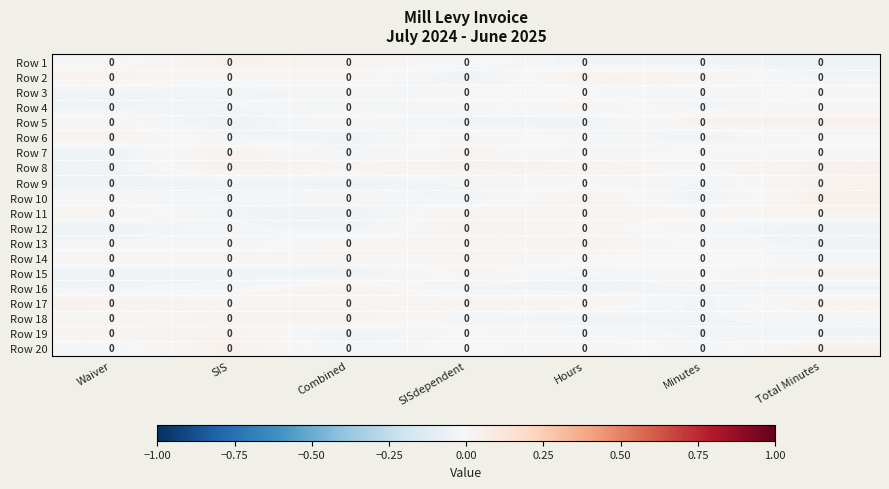

What is the difference between the maximum and minimum values in the Row 12 series?

0.1